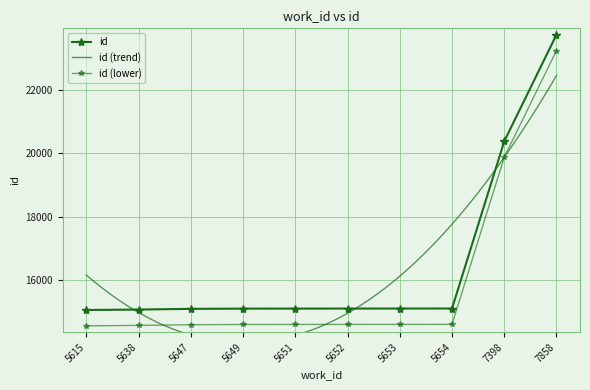

Count the number of values greater than 15104.

4